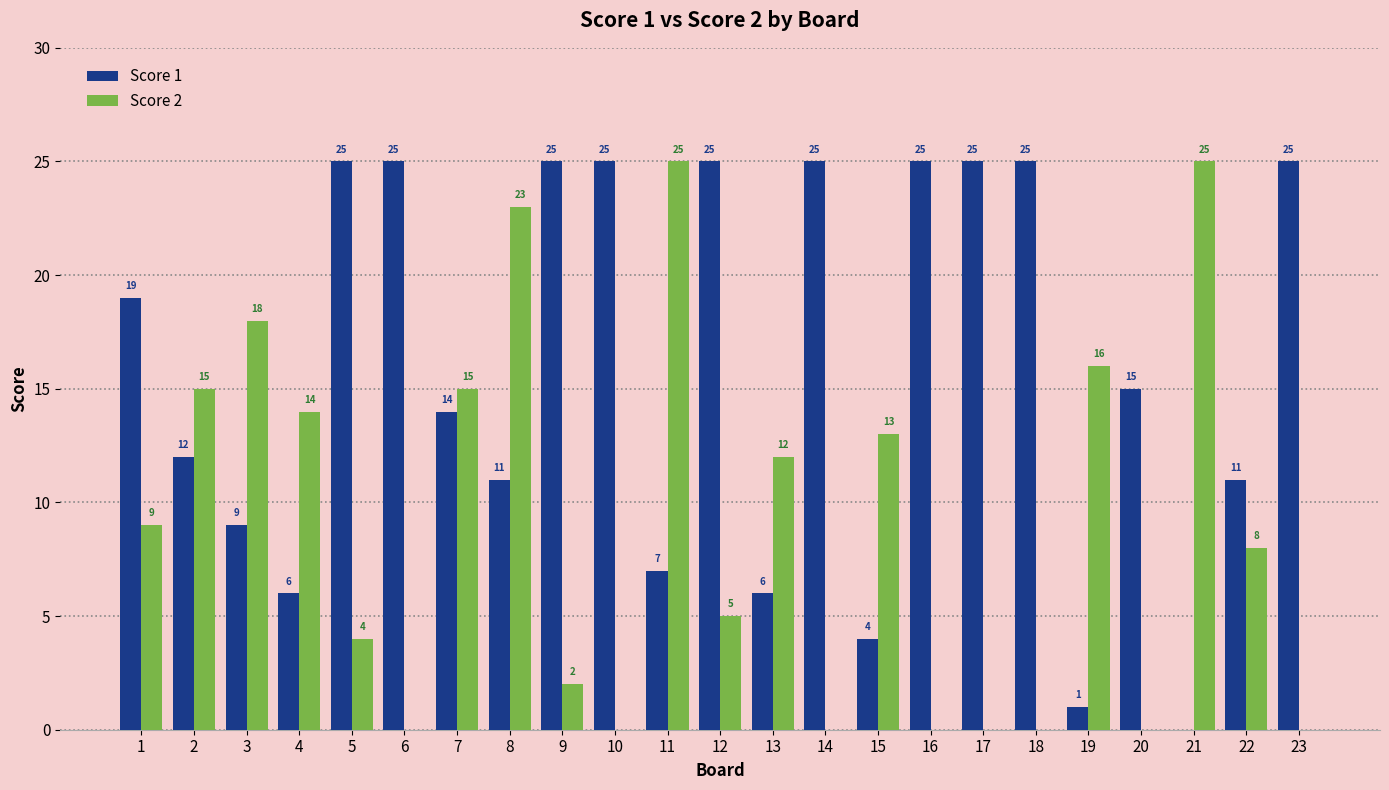

What is the average value of the Score 2 series?

9